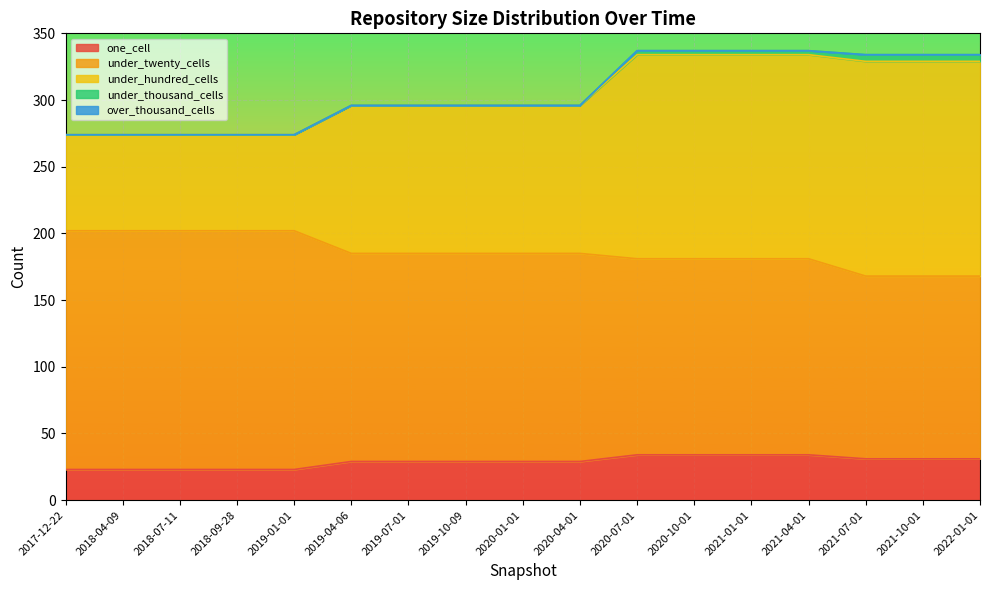

What is the total value across all series at 2017-12-22?

274